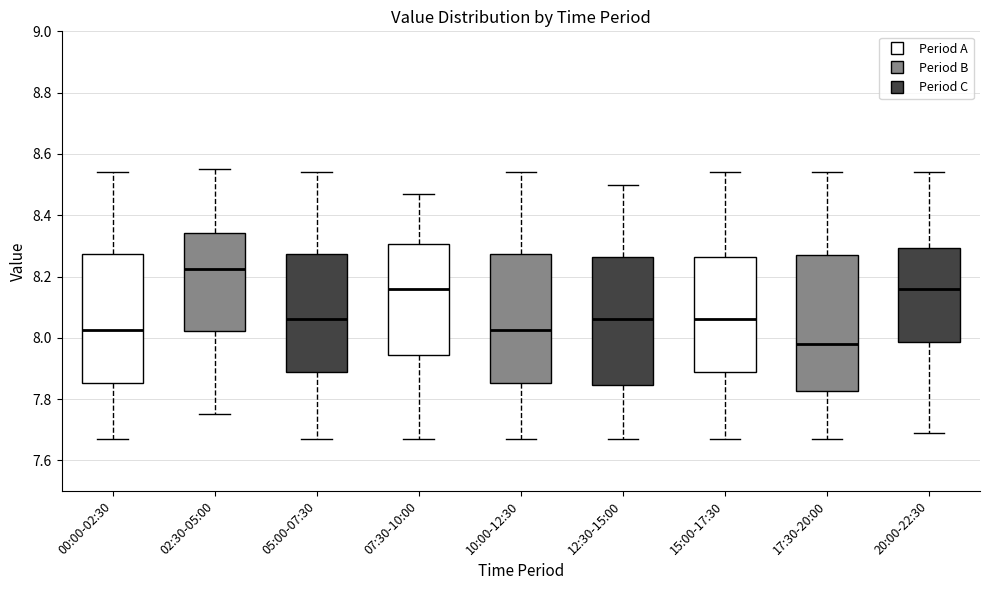

Reading left to right, read every box against the y-axis: the position of its median line, the range the box covers, and the ends of its whiskers. The values are not printed on the chart, so give them approximately, as read against the axis.

00:00-02:30: median 8.02, box 7.86 to 8.28, whiskers 7.68 to 8.54
02:30-05:00: median 8.22, box 8.02 to 8.34, whiskers 7.76 to 8.56
05:00-07:30: median 8.06, box 7.90 to 8.28, whiskers 7.68 to 8.54
07:30-10:00: median 8.16, box 7.94 to 8.30, whiskers 7.68 to 8.48
10:00-12:30: median 8.02, box 7.86 to 8.28, whiskers 7.68 to 8.54
12:30-15:00: median 8.06, box 7.84 to 8.26, whiskers 7.68 to 8.50
15:00-17:30: median 8.06, box 7.90 to 8.26, whiskers 7.68 to 8.54
17:30-20:00: median 7.98, box 7.82 to 8.28, whiskers 7.68 to 8.54
20:00-22:30: median 8.16, box 7.98 to 8.30, whiskers 7.70 to 8.54